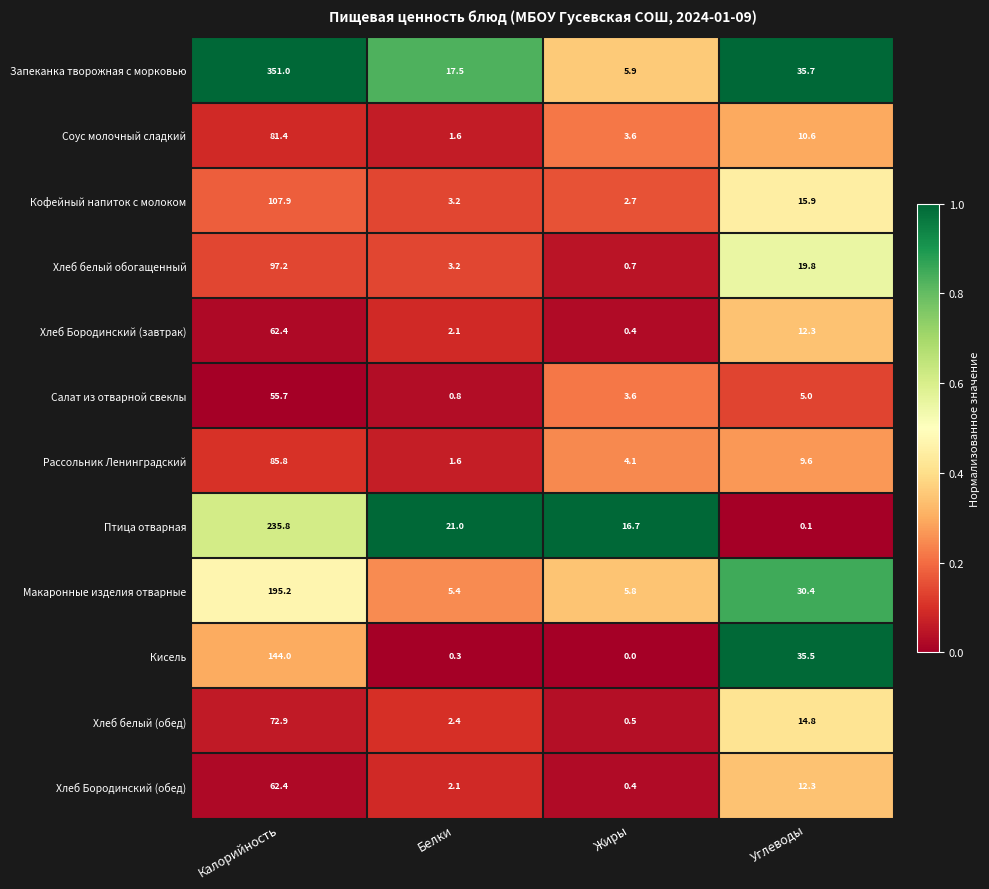

At how many categories does at least one series exceed 0?

4